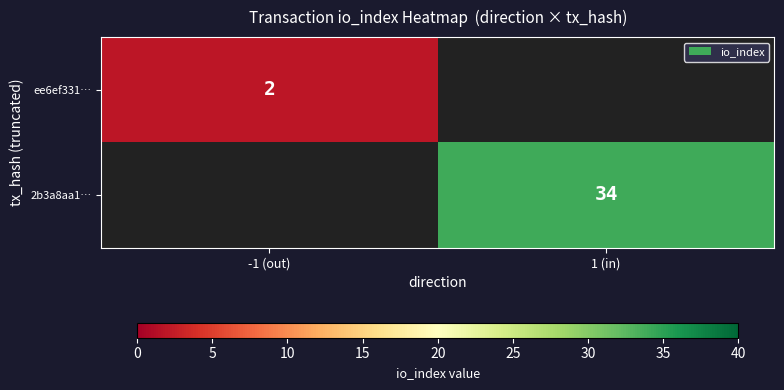

Is the value of ee6ef331… at -1 (out) greater than the value of 2b3a8aa1… at 1 (in)?

No